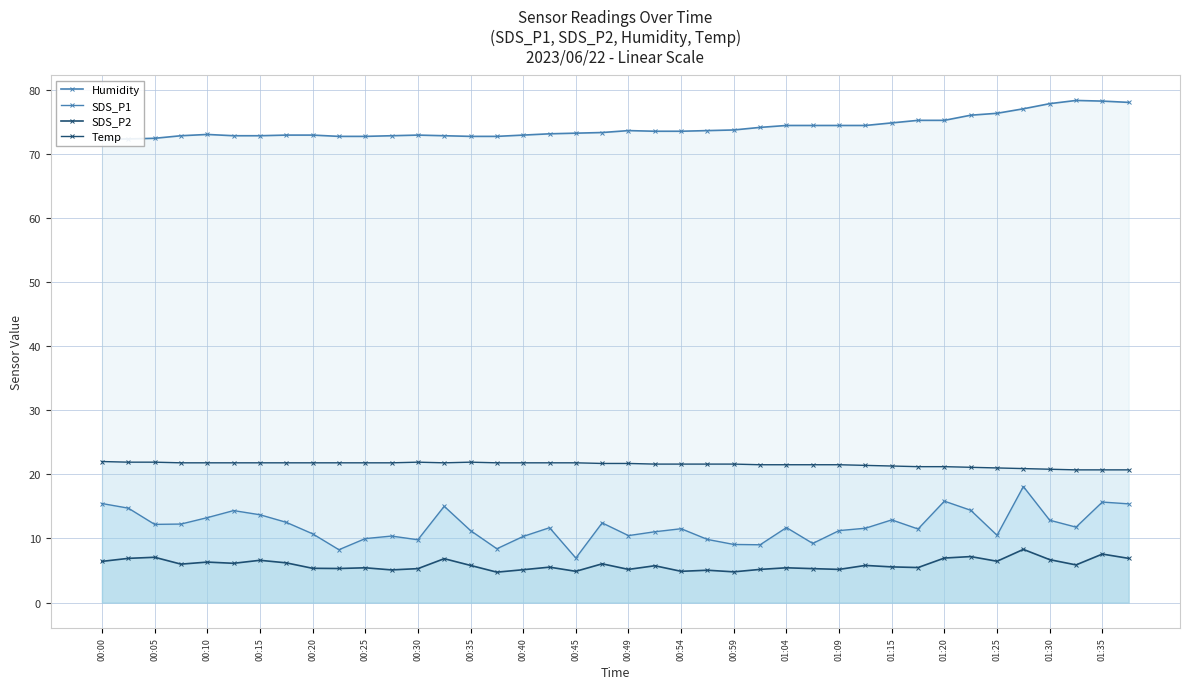

Rank the series by their maximum value, from lowest to highest.

SDS_P2, SDS_P1, Temp, Humidity